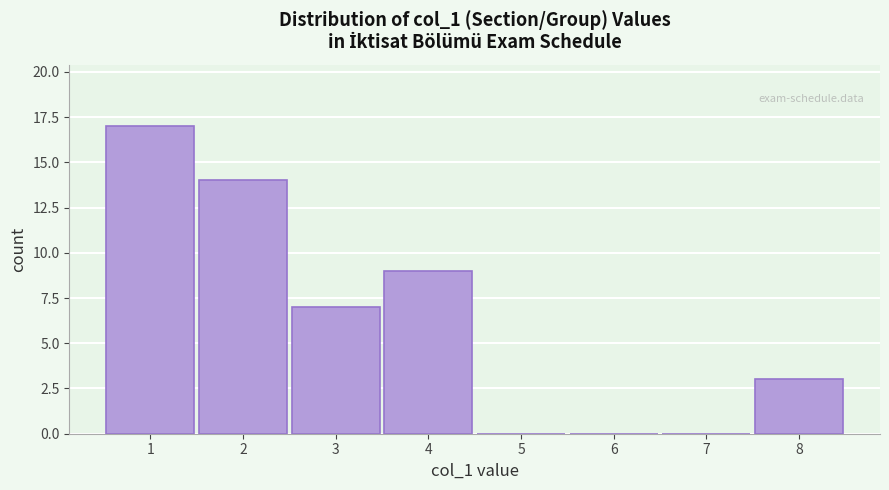

Reading right to left, transcribe all the data shown in this chart.

8=3	7=0	6=0	5=0	4=9	3=7	2=14	1=17